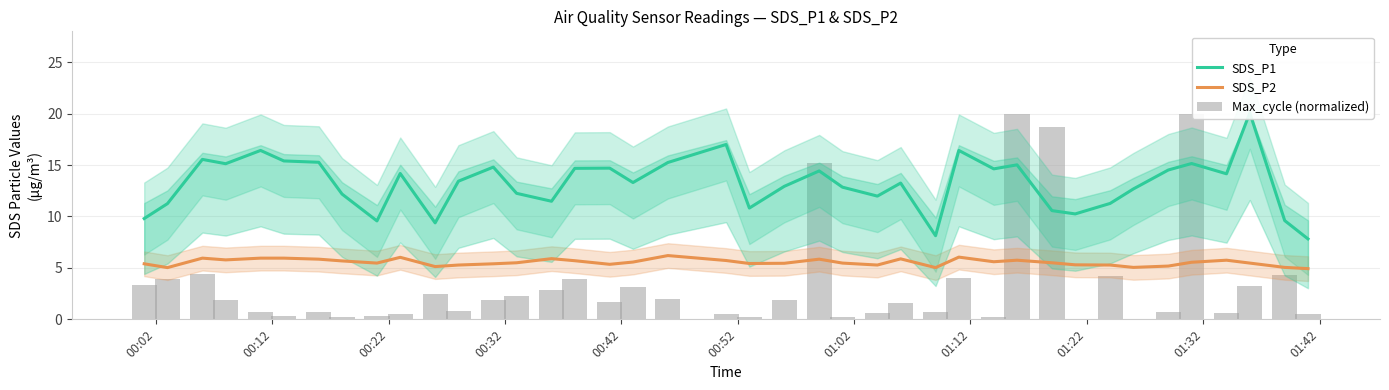

What is the difference between the highest and lowest values at 00:52?

15.1